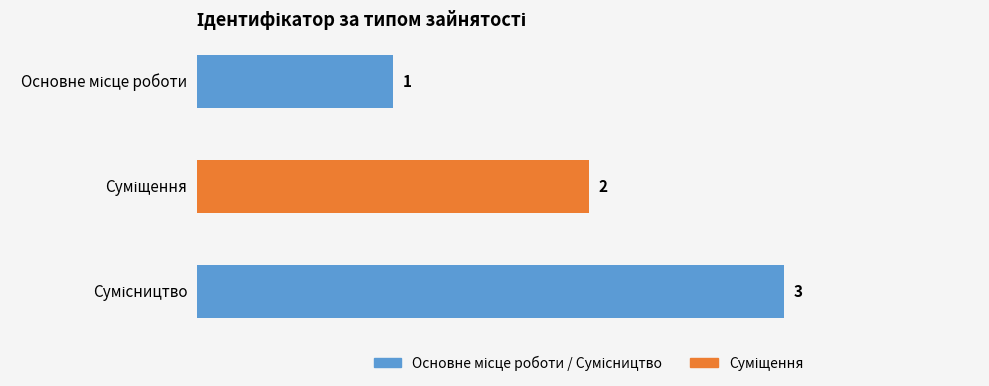

What is the value of the 1st bar from the top?

1